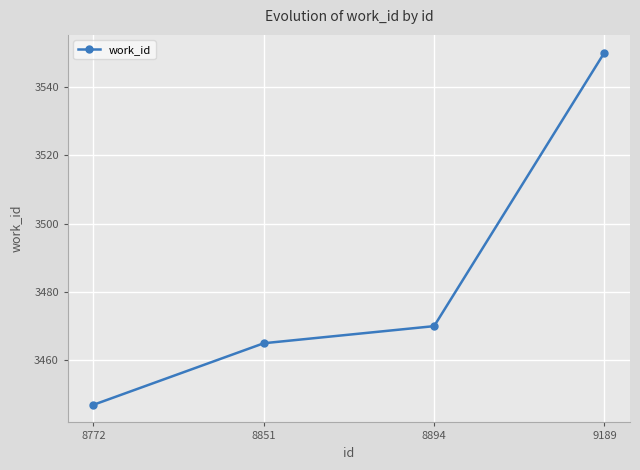

Reading left to right, list all the values displayed in this chart.

8772=3447	8851=3465	8894=3470	9189=3550